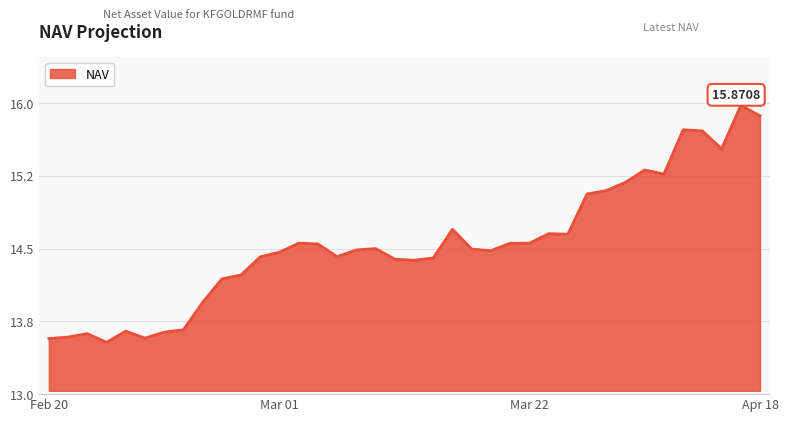

Does the chart display data point markers on the line(s)?

No